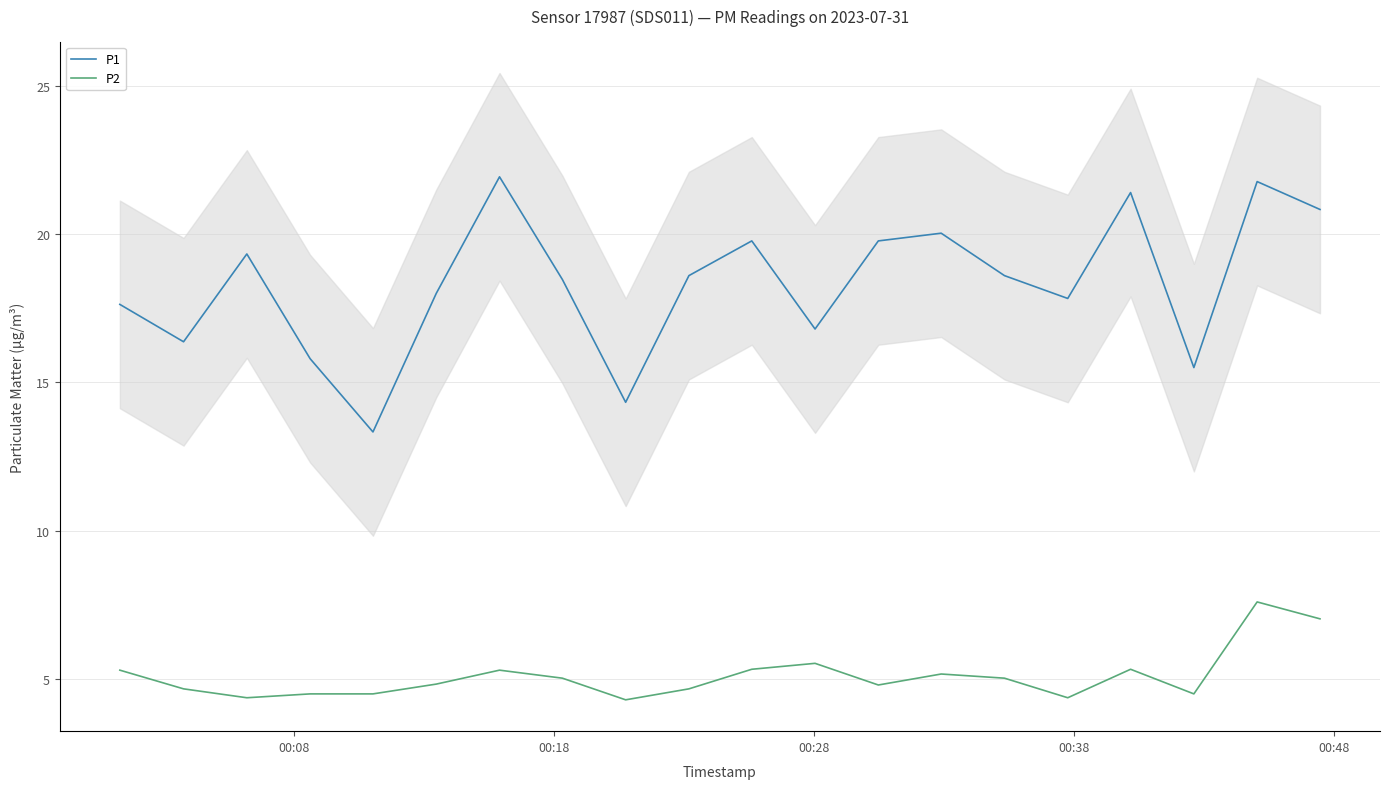

Reading right to left, what are all the values shown in this chart?

P1: 20.8	21.8	15.5	21.4	17.8	18.6	20.0	19.8	16.8	19.8	18.6	14.3	18.5	21.9	18.0	13.3	15.8	19.3	16.4	17.6
P2: 7.0	7.6	4.5	5.3	4.4	5.0	5.2	4.8	5.5	5.3	4.7	4.3	5.0	5.3	4.8	4.5	4.5	4.4	4.7	5.3